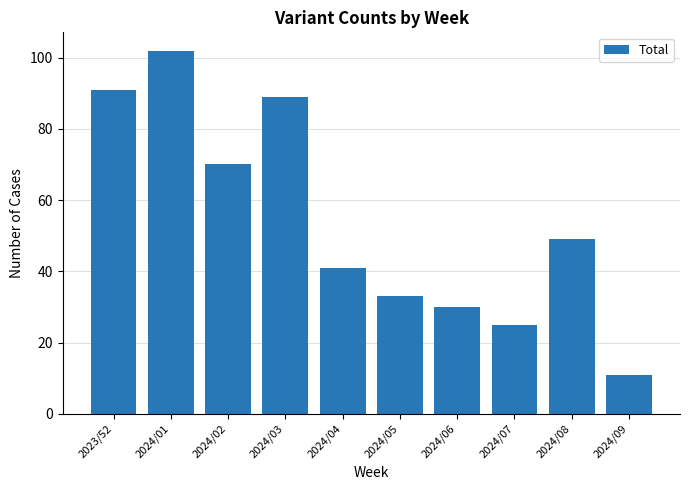

Rank the categories by value from lowest to highest.

2024/09, 2024/07, 2024/06, 2024/05, 2024/04, 2024/08, 2024/02, 2024/03, 2023/52, 2024/01